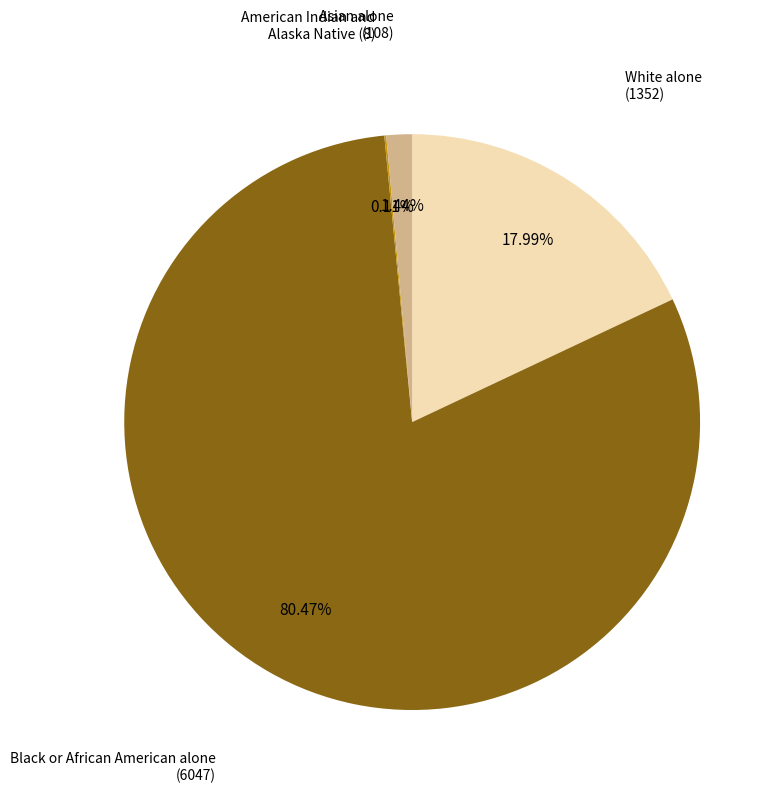

What is the largest slice in the pie chart?

Black or African American alone